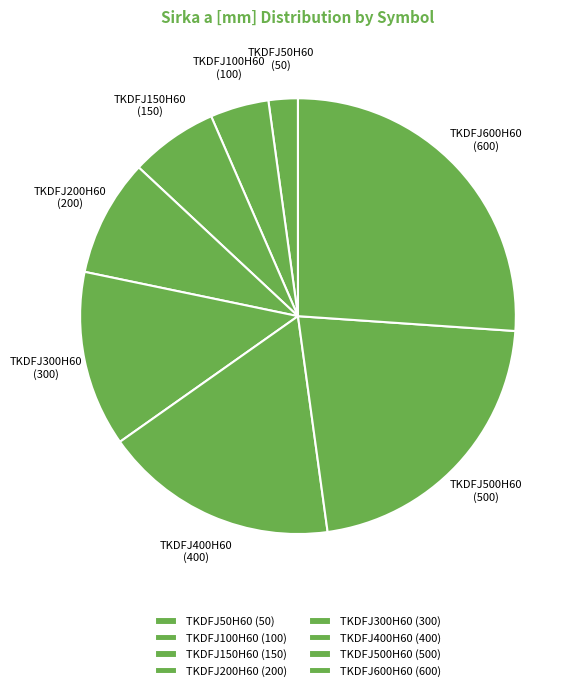

Is TKDFJ200H60 the majority of the pie?

No